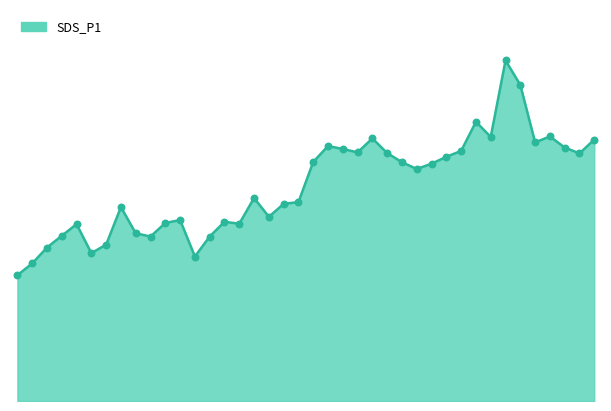

Is this an area chart (filled region under the line)?

Yes